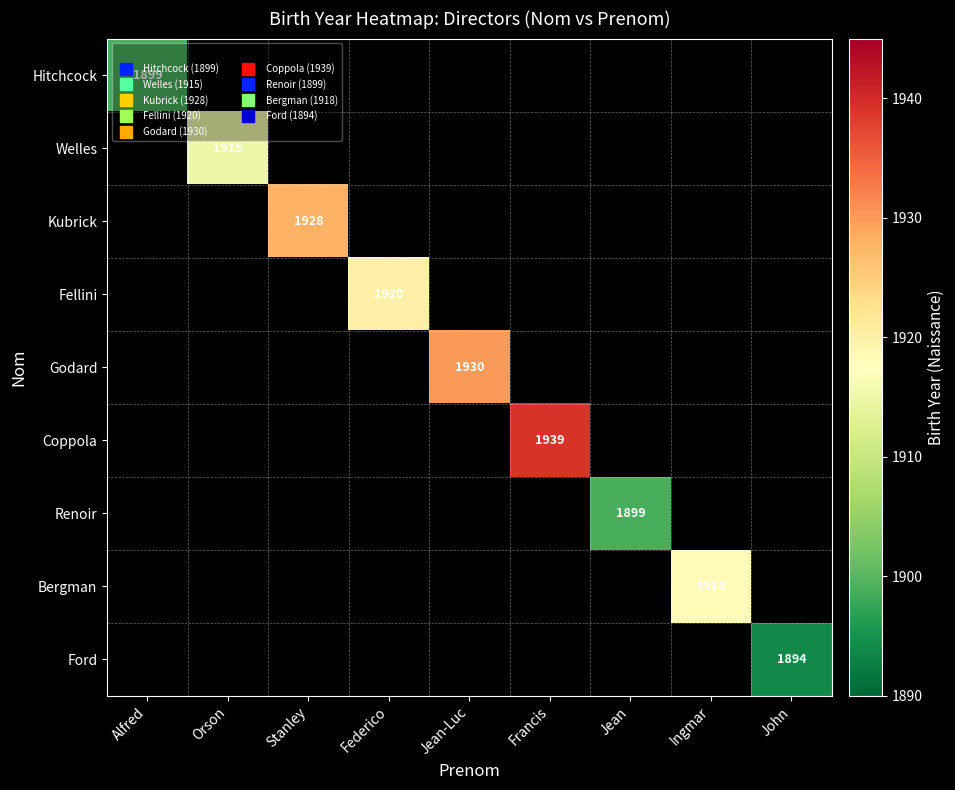

How many categories are shown in the chart?

9